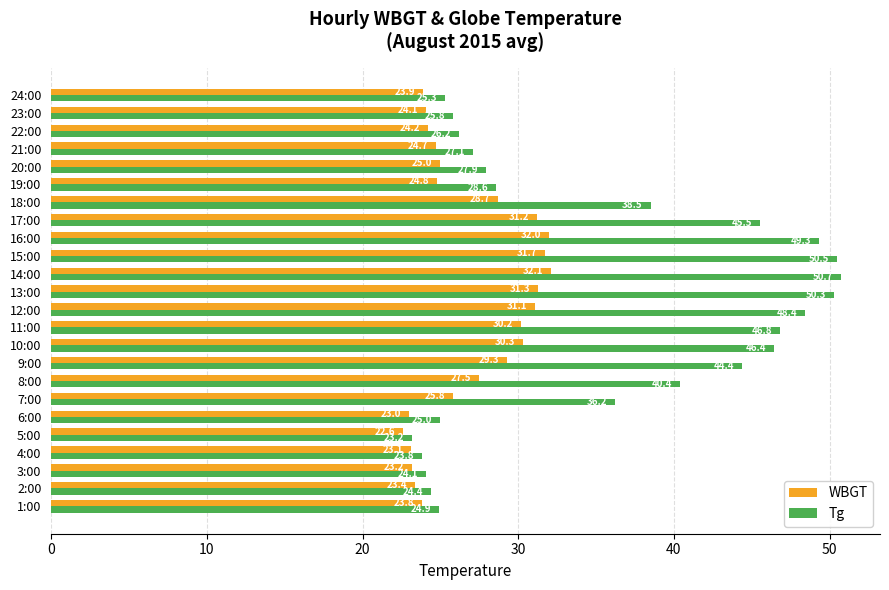

Which series has the widest spread of values?

Tg